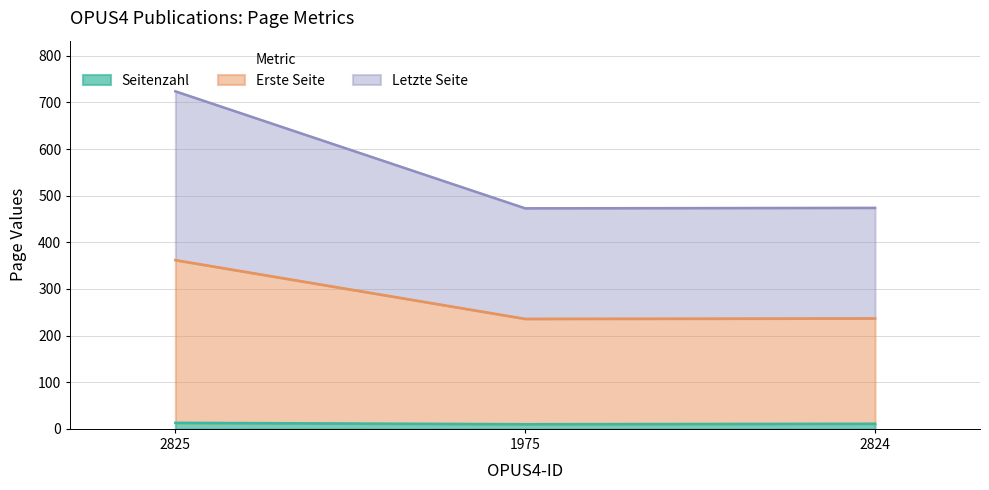

What is the smallest value displayed?

10